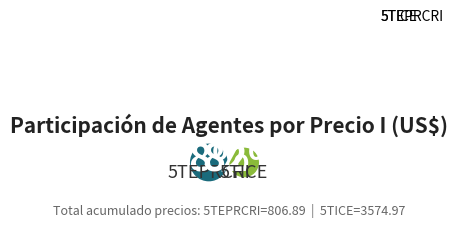

Combined, do 5TICE and 5TEPRCRI account for over 50%?

Yes